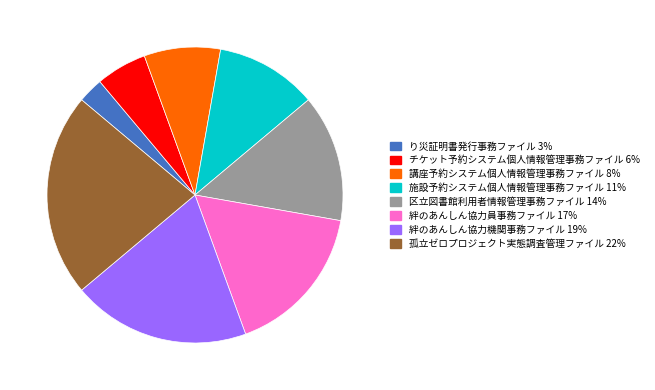

True or false: 絆のあんしん協力員事務ファイル accounts for 27% of the total.

False